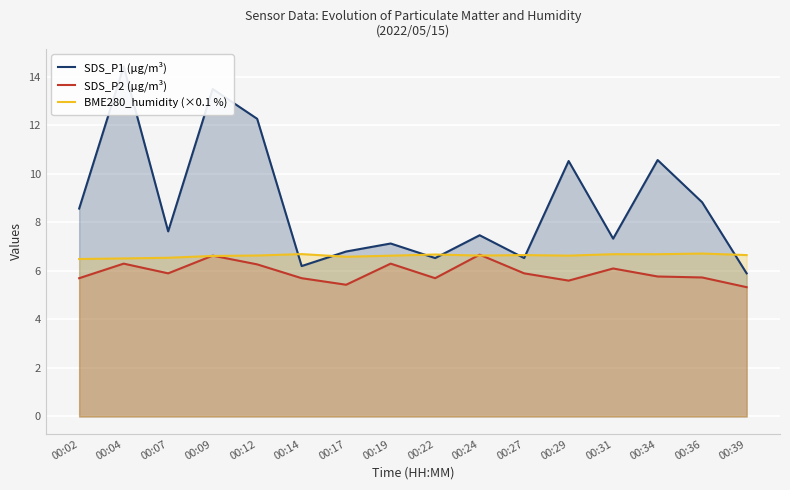

Which series changed the most between 00:31 and 00:34?

SDS_P1 (µg/m³)